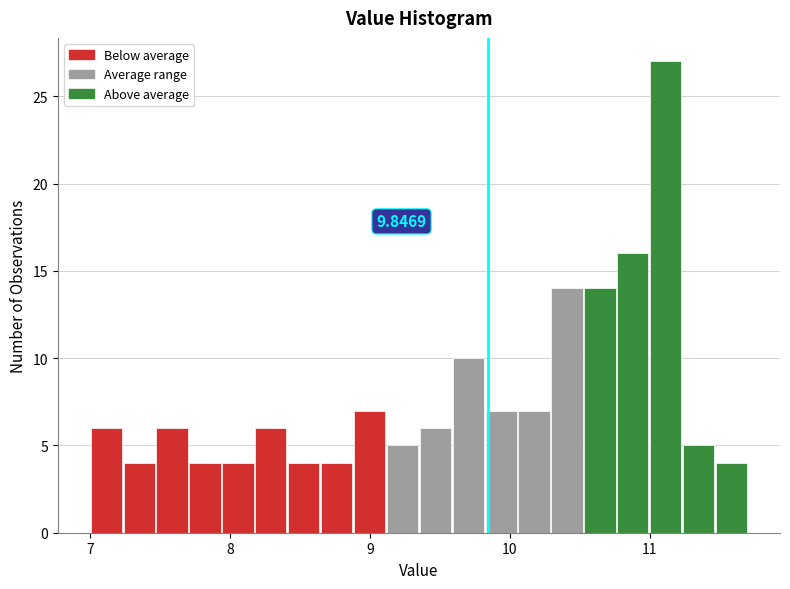

Read against the x-axis, roughly where is the centre of the tallest bar?

11.1